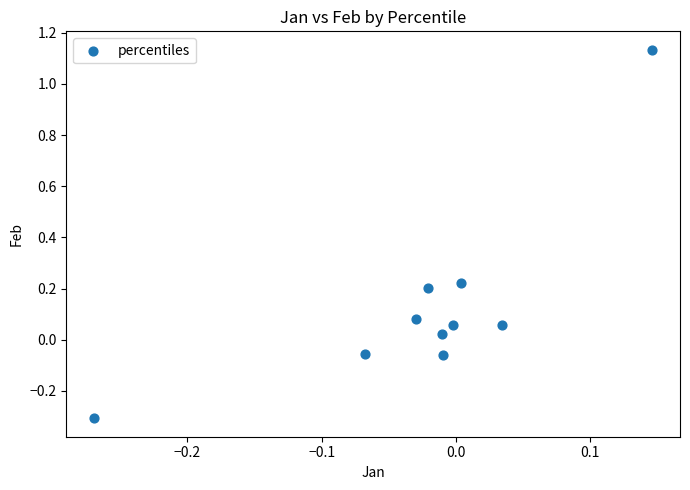

What is the range of X values (max minus min)?

0.4